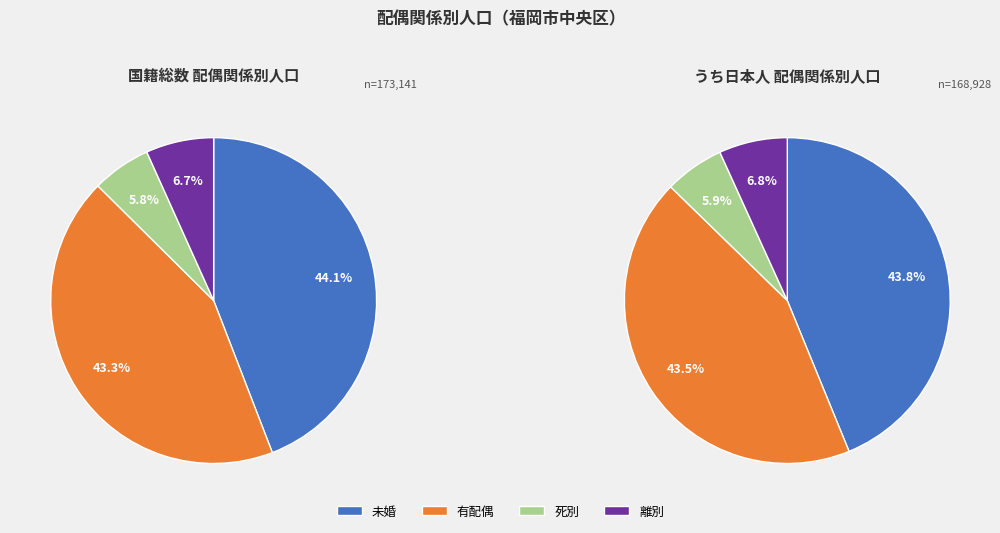

Rank the series at うち日本人 from highest to lowest value.

未婚, 有配偶, 離別, 死別